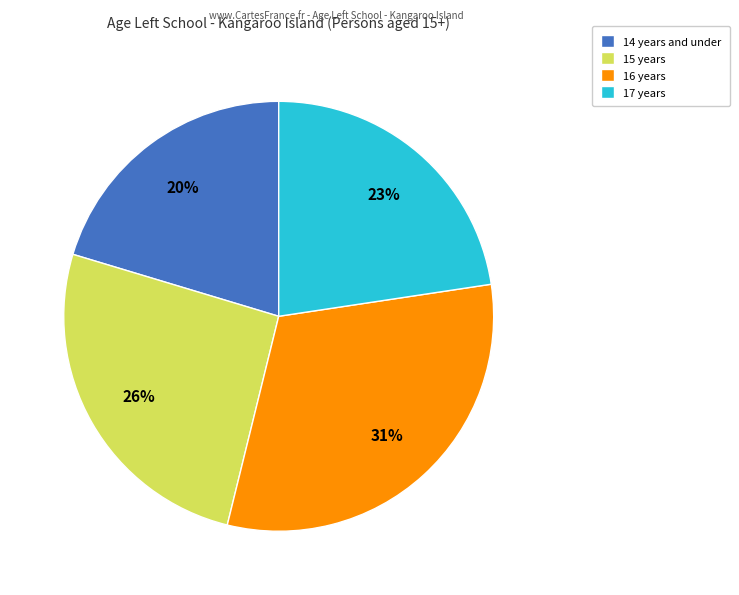

To the nearest percent, what is the combined percentage of 15 years and 16 years?

57%